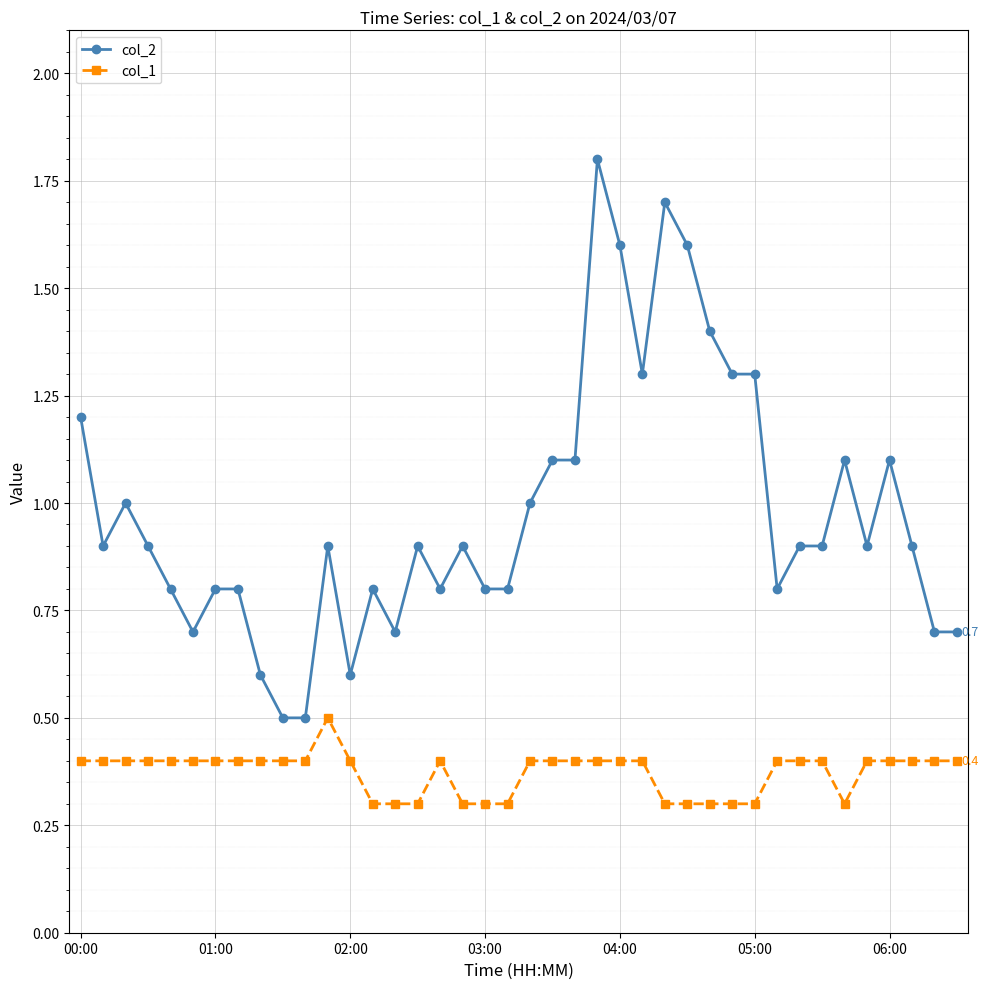

True or false: col_2 has more than 0 interior local peaks.

True